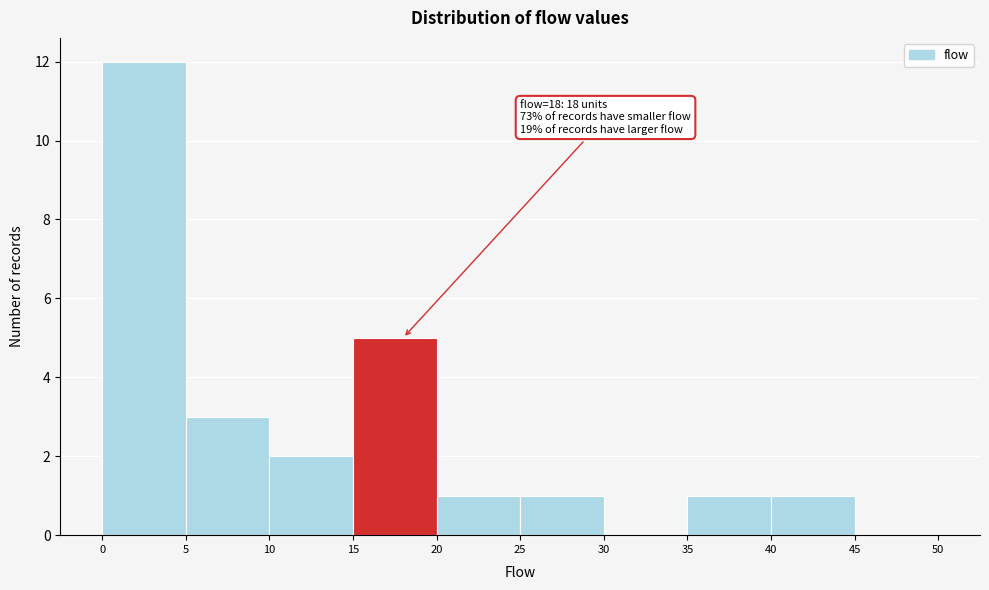

Which range on the x-axis has the tallest bar?

0 to 5